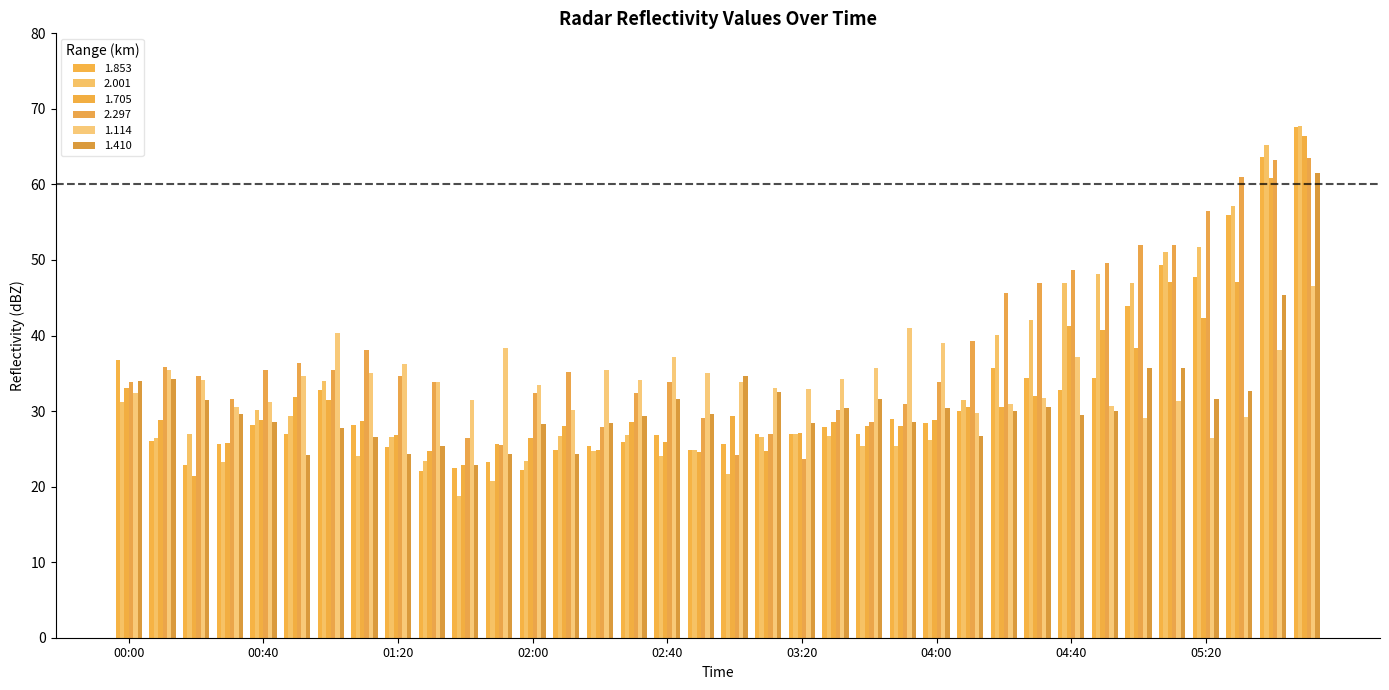

What is the label of the 26th bar from the right?

01:40